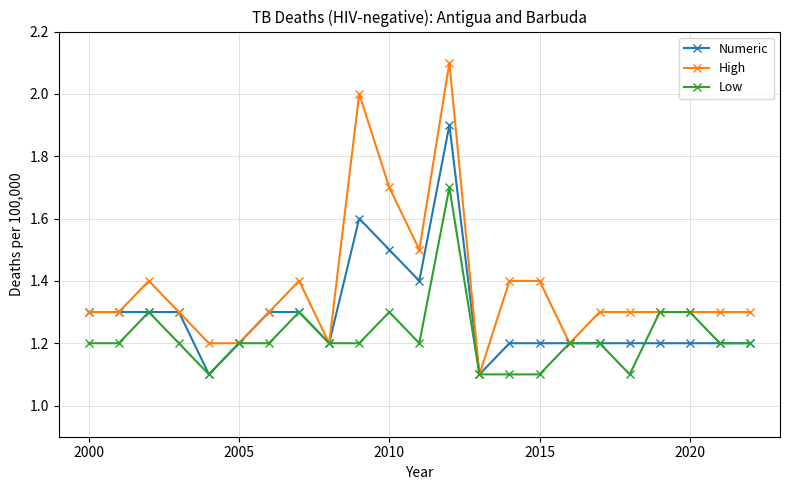

Which series has the widest spread of values?

High